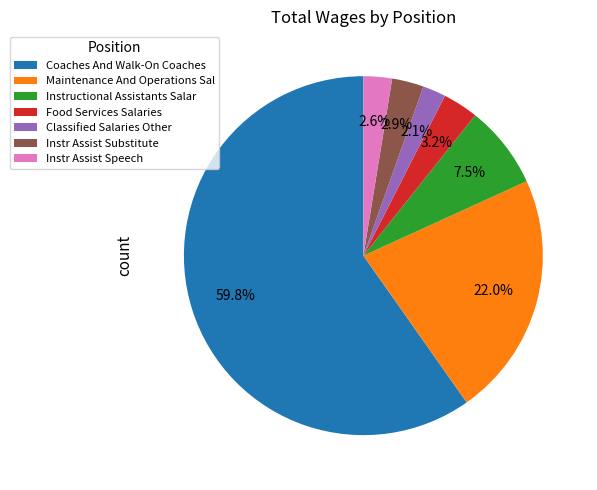

To the nearest percent, what portion does Coaches And Walk-On Coaches represent?

60%